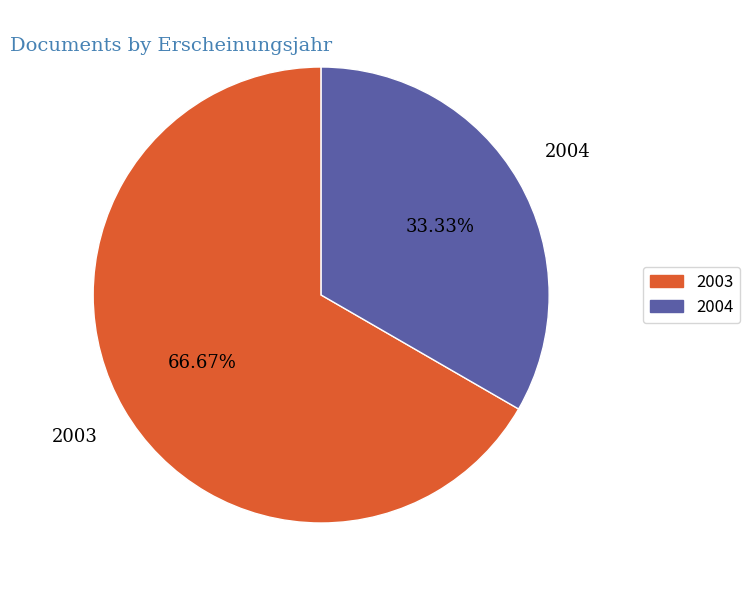

Is there any slice that represents more than half of the pie?

Yes